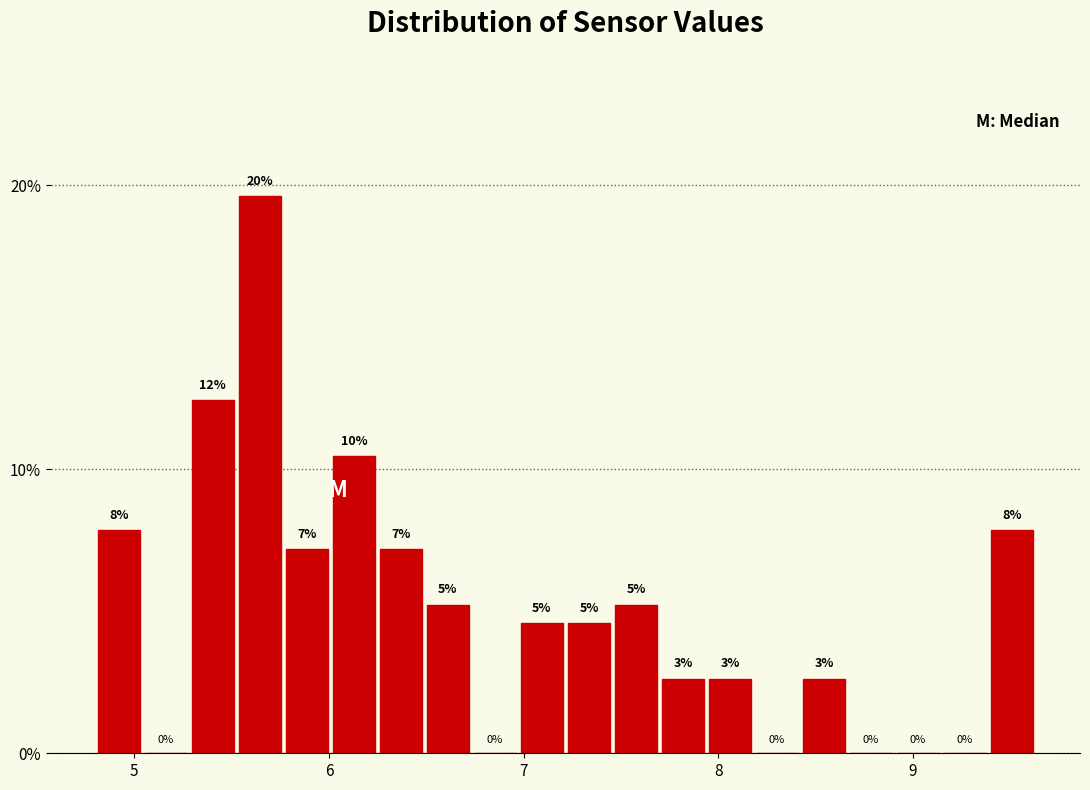

Read against the x-axis, roughly where is the centre of the tallest bar?

5.6